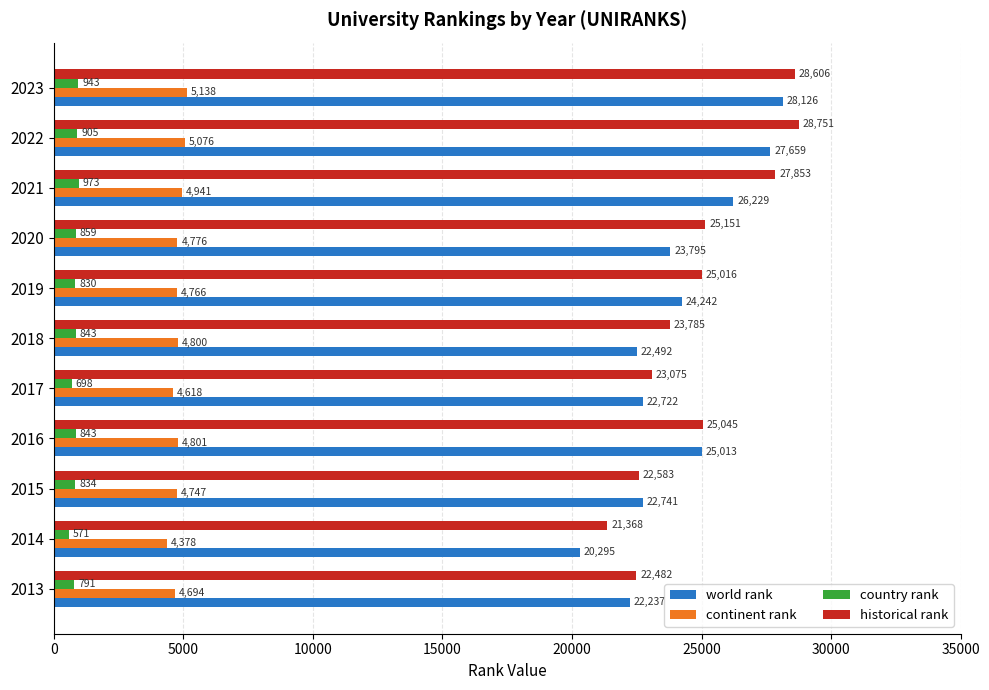

Which series has the largest range (max minus min)?

world rank